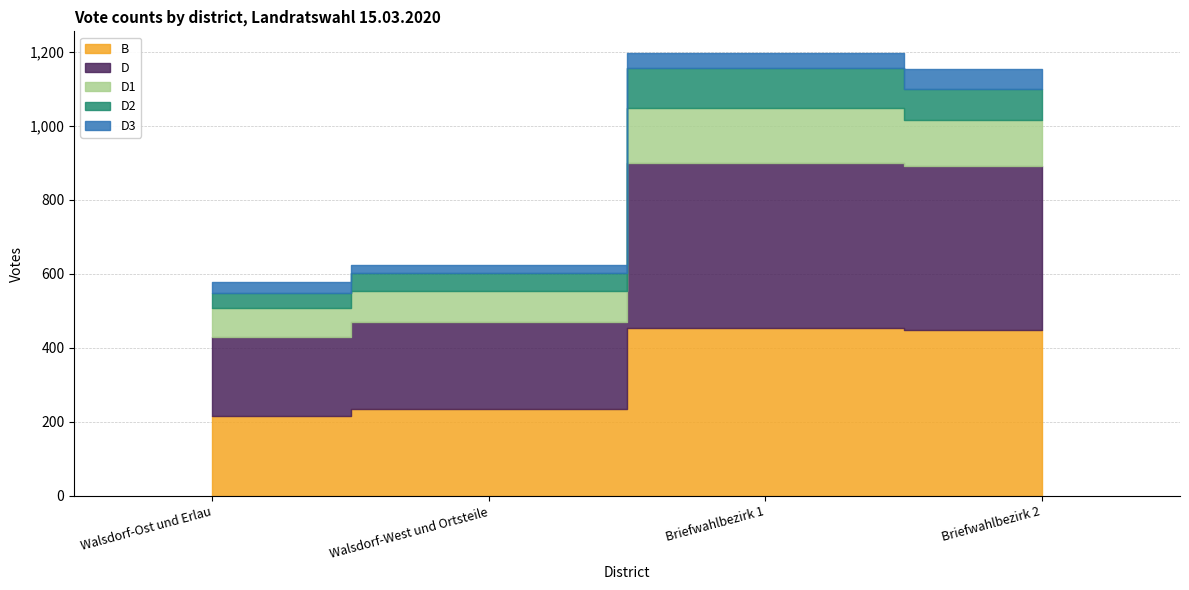

At which category is the sum across all series the highest?

Briefwahlbezirk 1